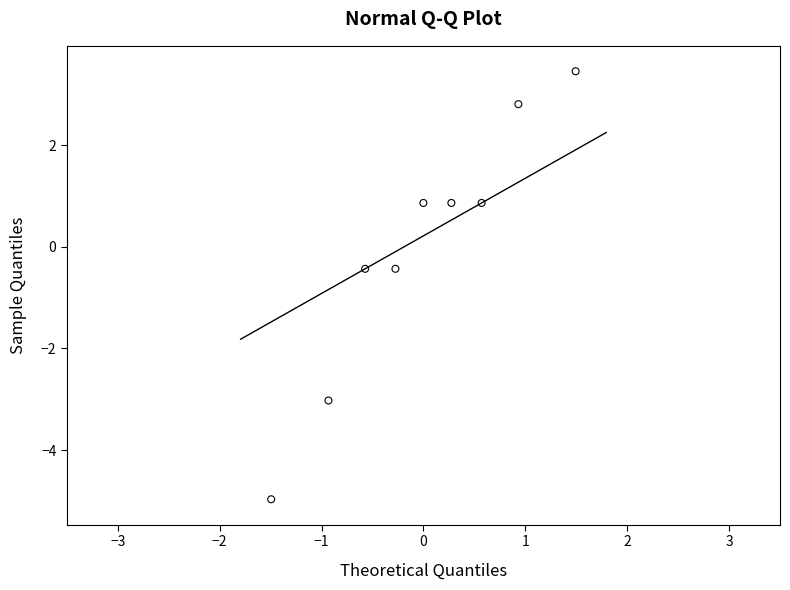

What is the range of Y values (max minus min)?

8.4